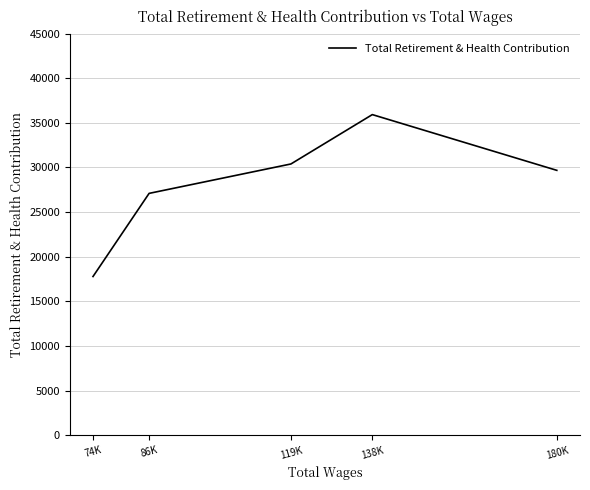

Which has a higher value, 119K or 138K?

138K